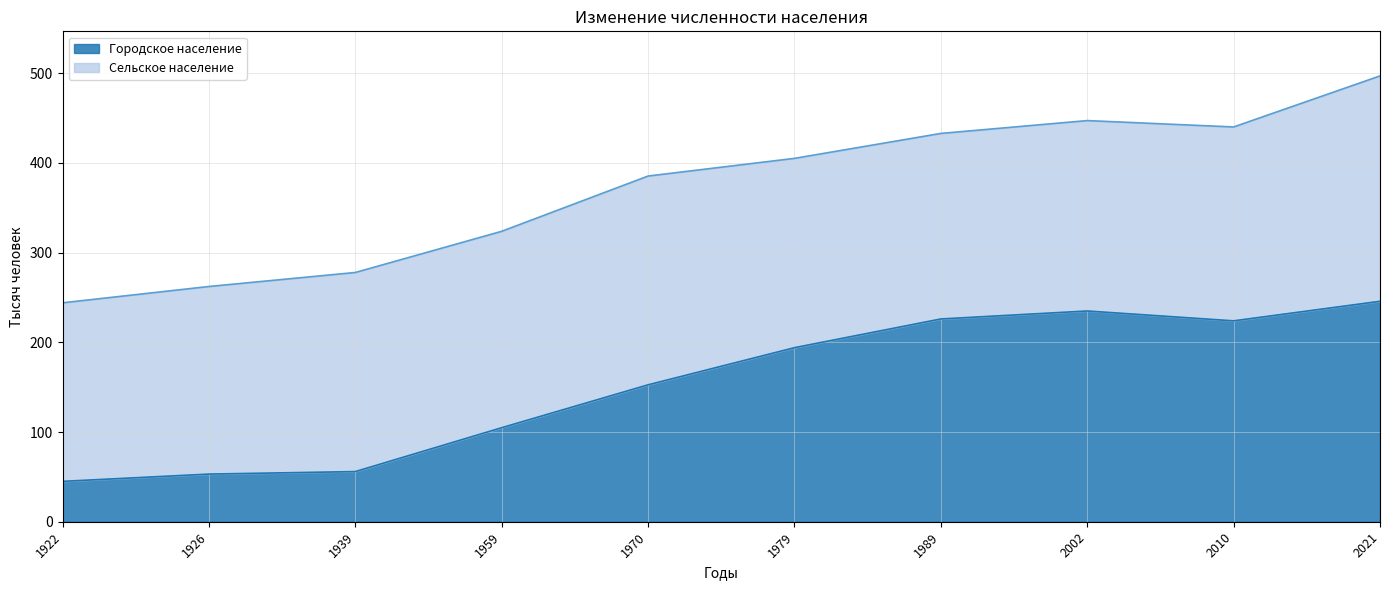

What is the difference between the second highest and minimum values?

189.9